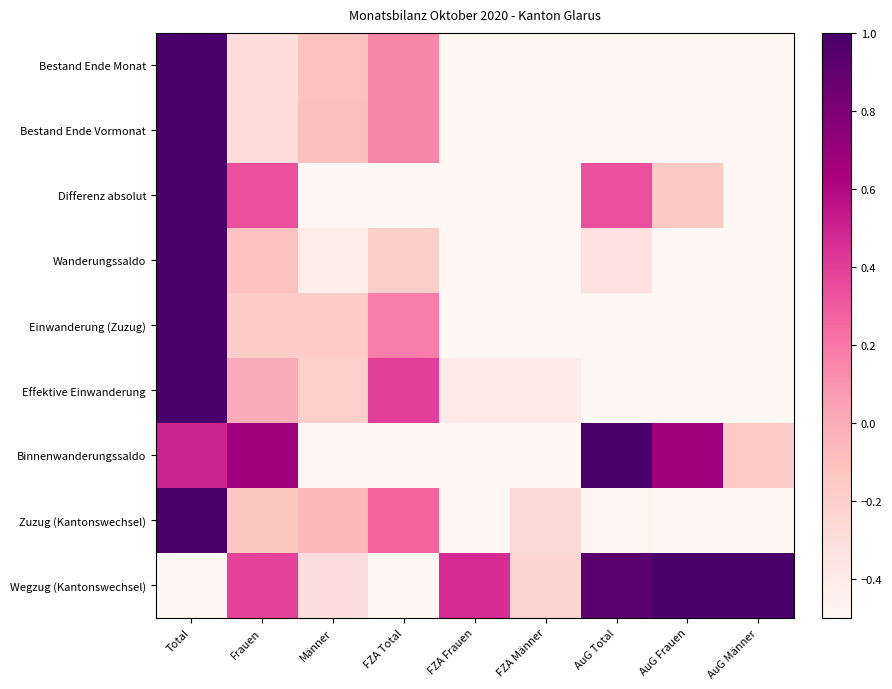

Which series has the largest total across all categories?

Wegzug (Kantonswechsel)